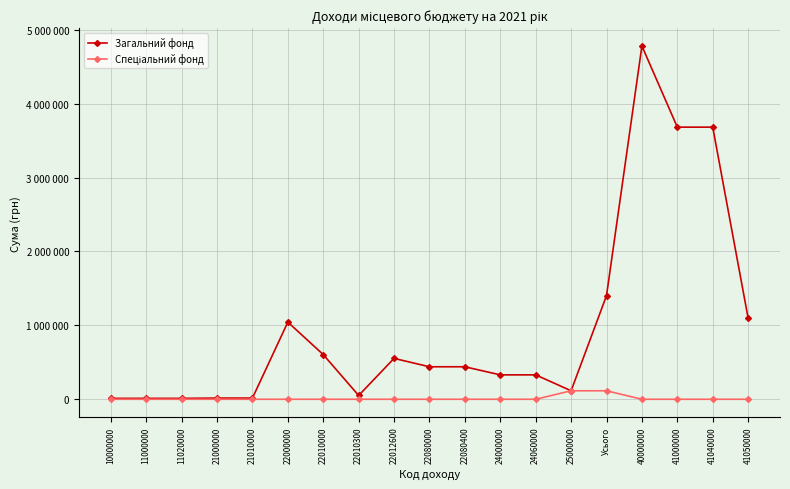

True or false: Спеціальний фонд and Загальний фонд cross at least once.

False